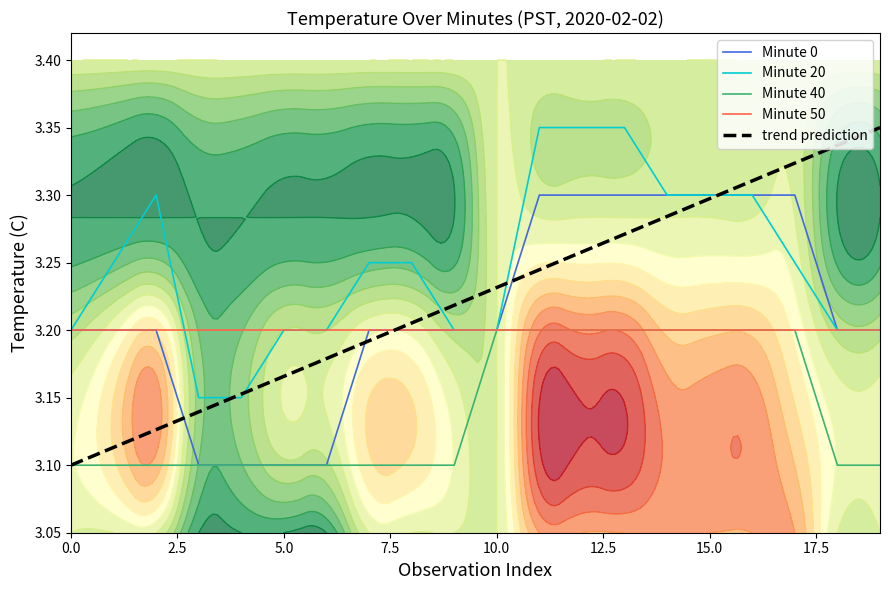

True or false: trend prediction has a value of 5.3 at 0.0.

False